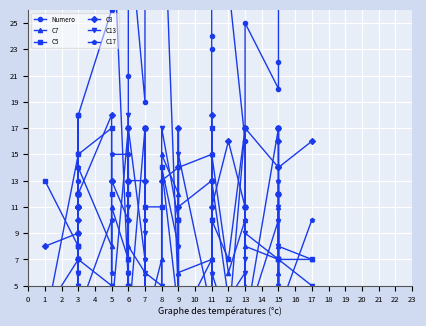

After their last crossing, which series has the higher values: Numero or C17?

Numero